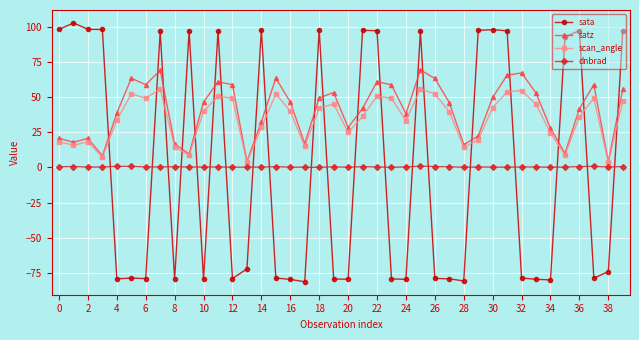

What is the maximum value shown in the chart?

102.8